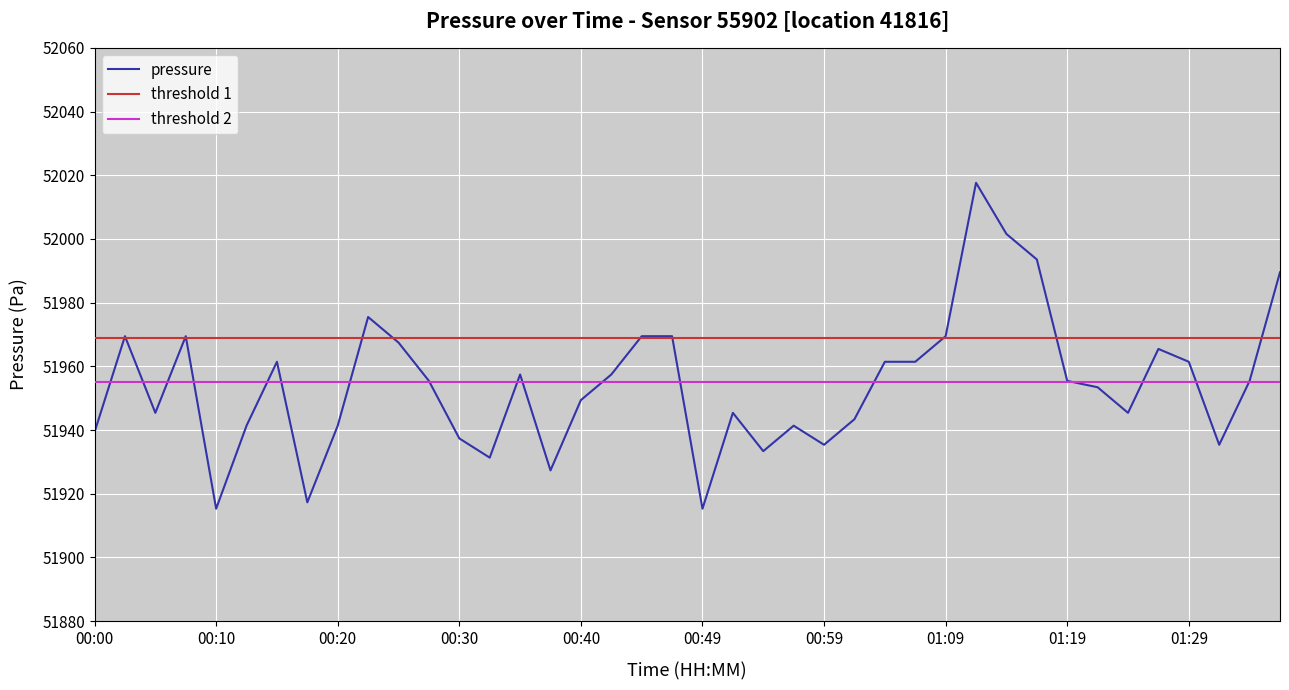

Approximately how many times larger is the value at 00:10 compared to 00:20?

1.0